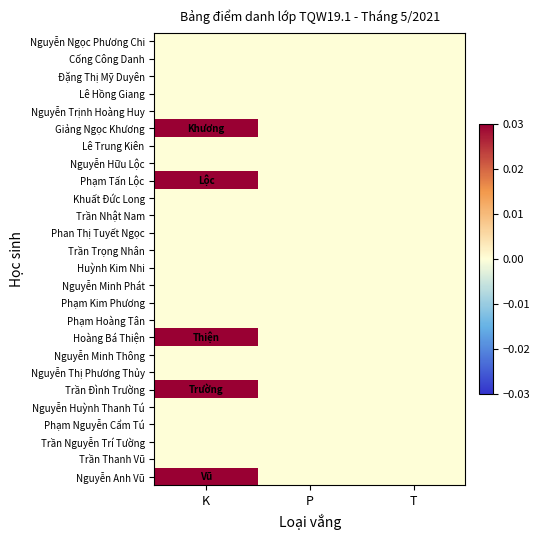

Which series has the widest spread of values?

Giảng Ngọc Khương